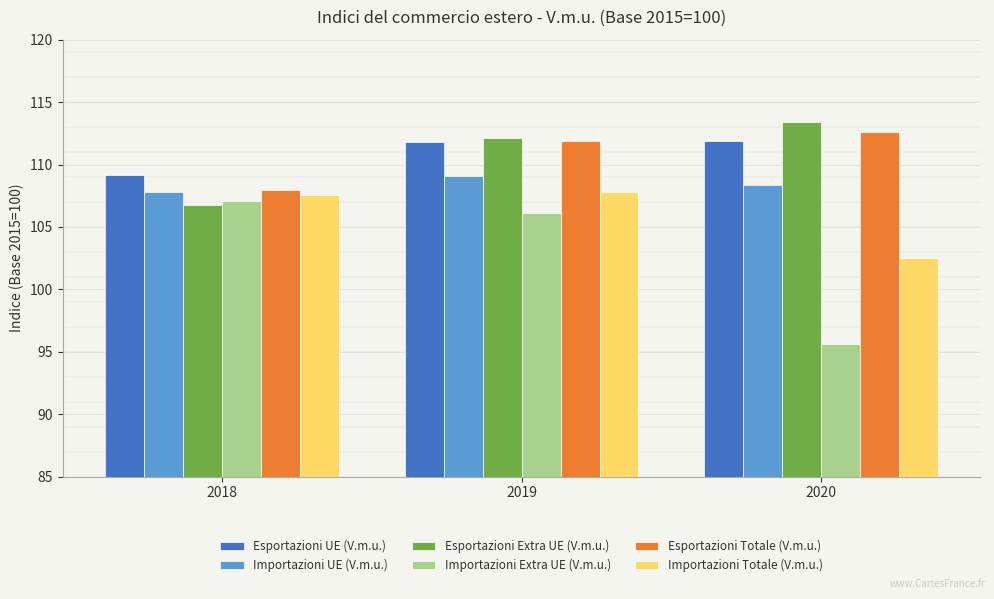

List the labels in order of Esportazioni Extra UE (V.m.u.) value, largest first.

2020, 2019, 2018